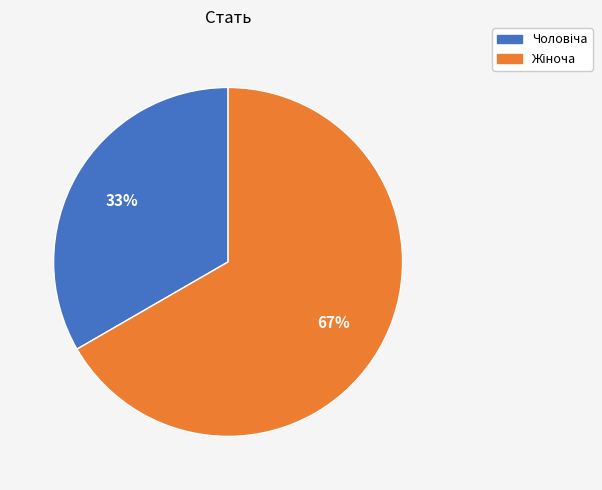

To the nearest percent, what is the average slice percentage?

50%